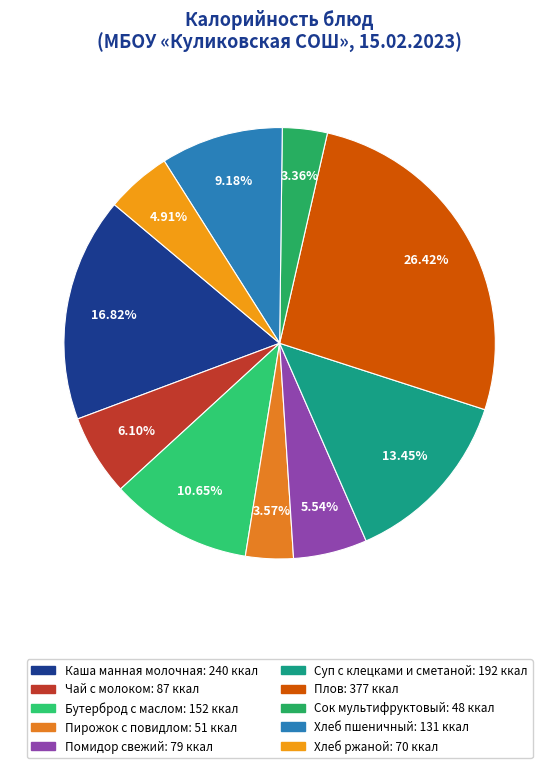

To the nearest percent, what percentage of the pie is Чай с молоком?

6%